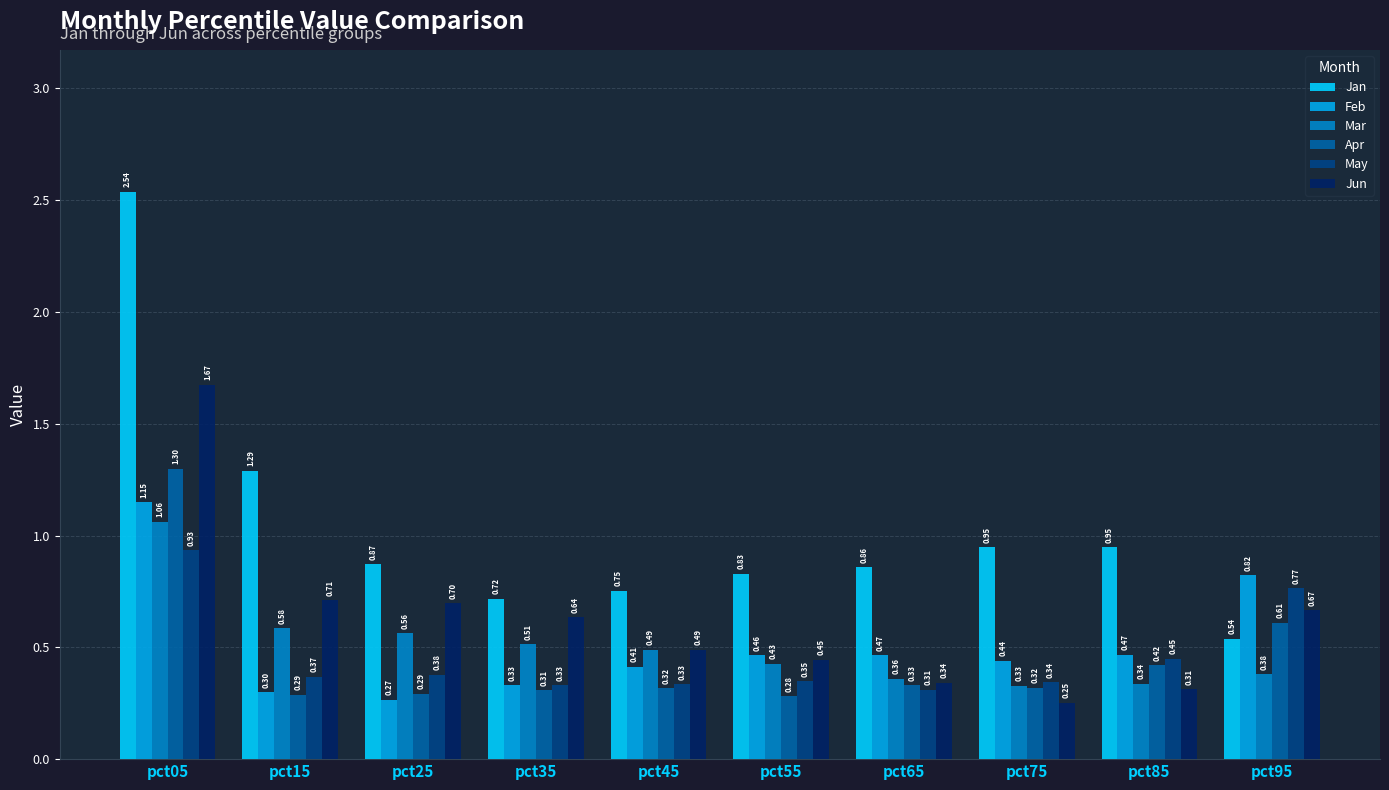

How many groups of bars are there?

10